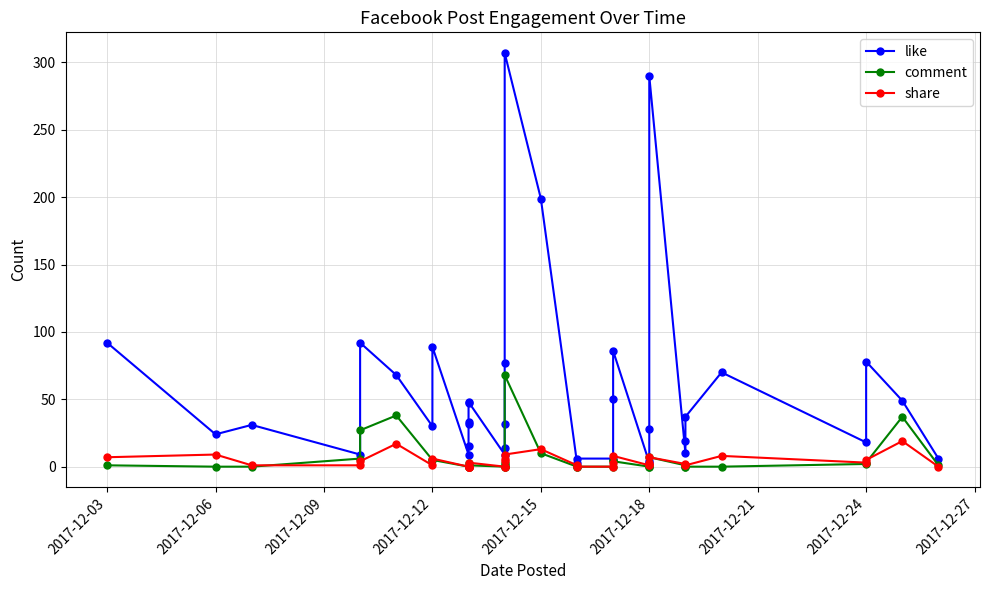

After their last crossing, which series has the higher values: share or comment?

comment